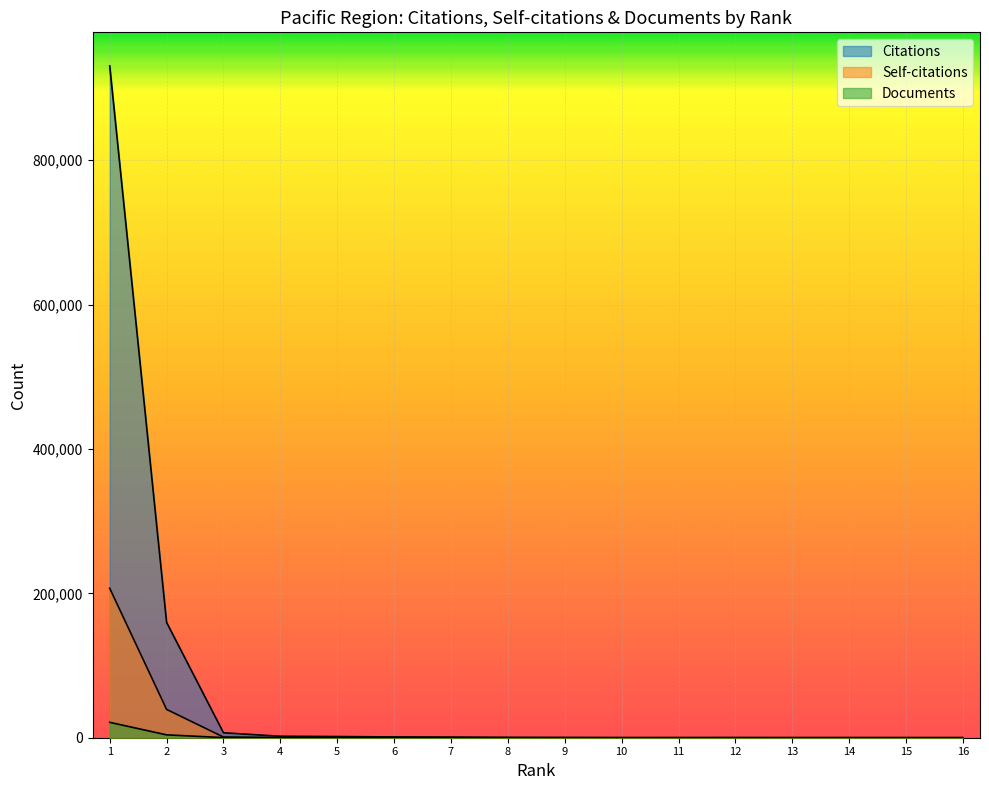

What is the average value of the Self-citations series?

15472